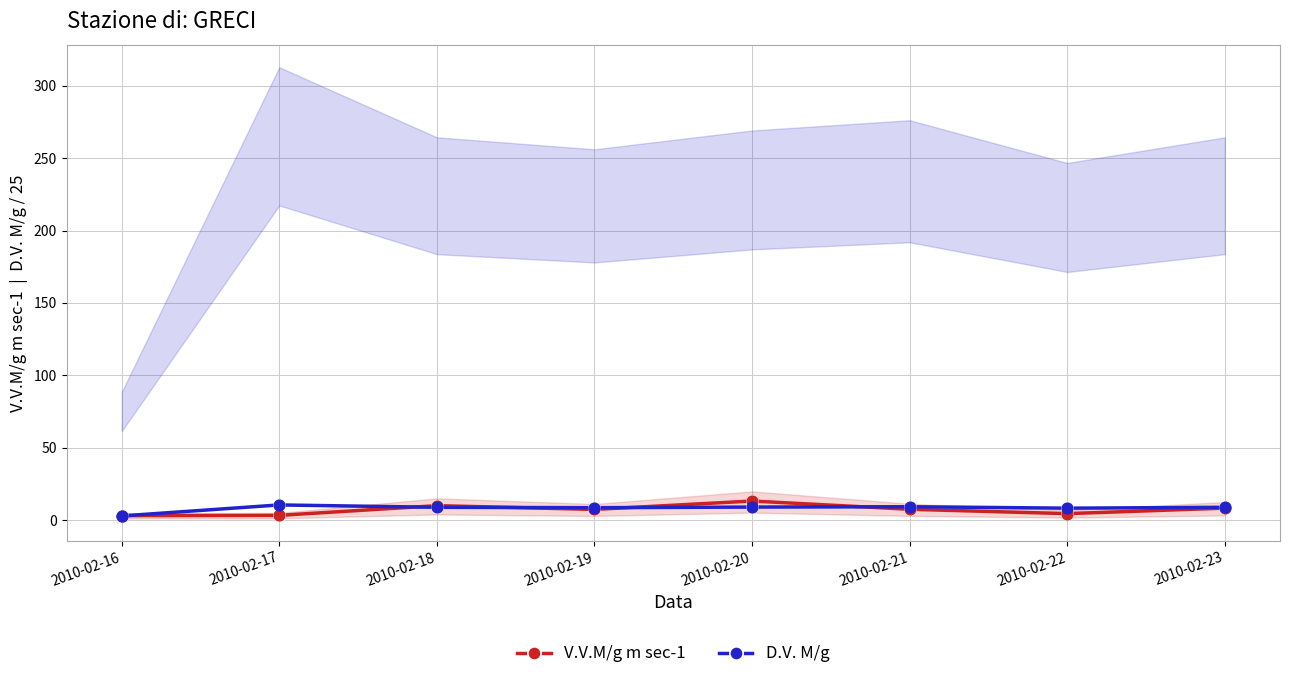

Which series has the largest total across all categories?

D.V. M/g